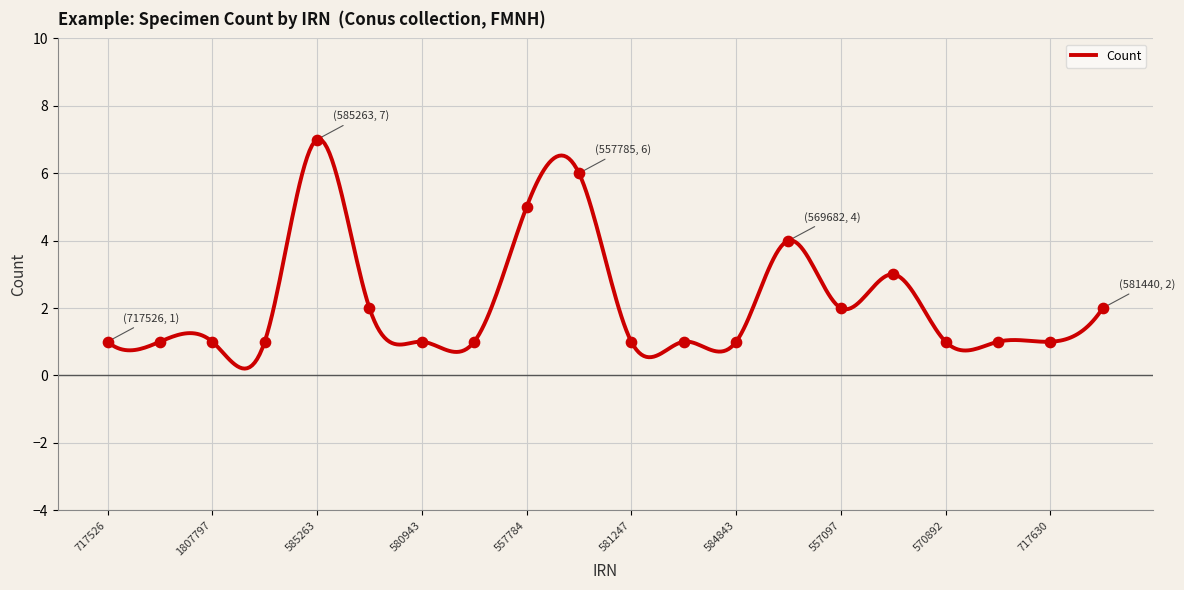

What is the maximum value shown in the chart?

7.0